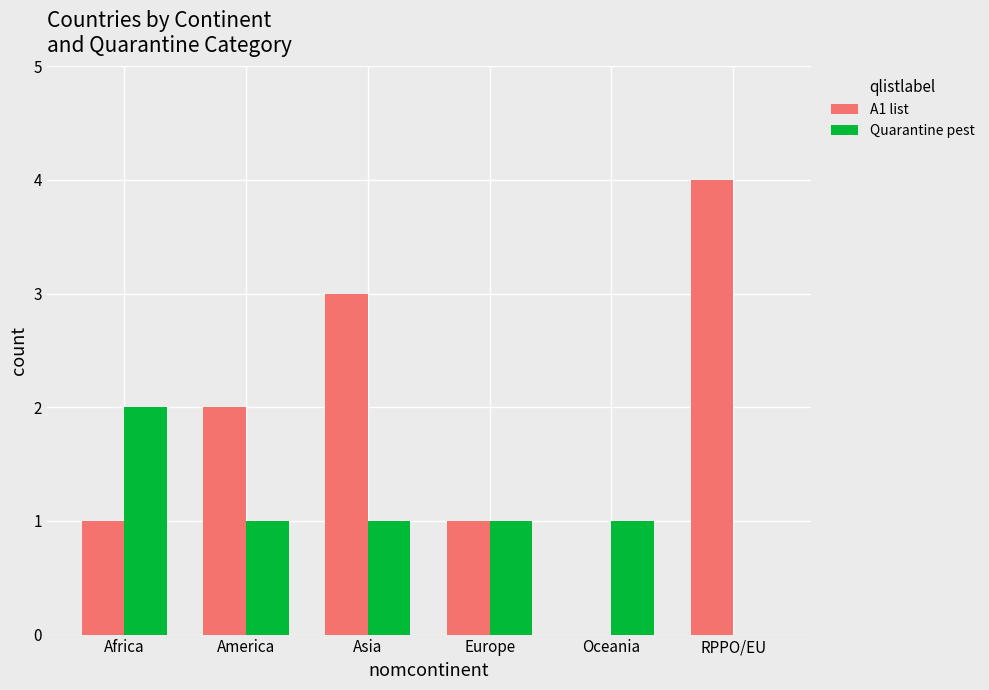

What is the sum of all Quarantine pest values?

6